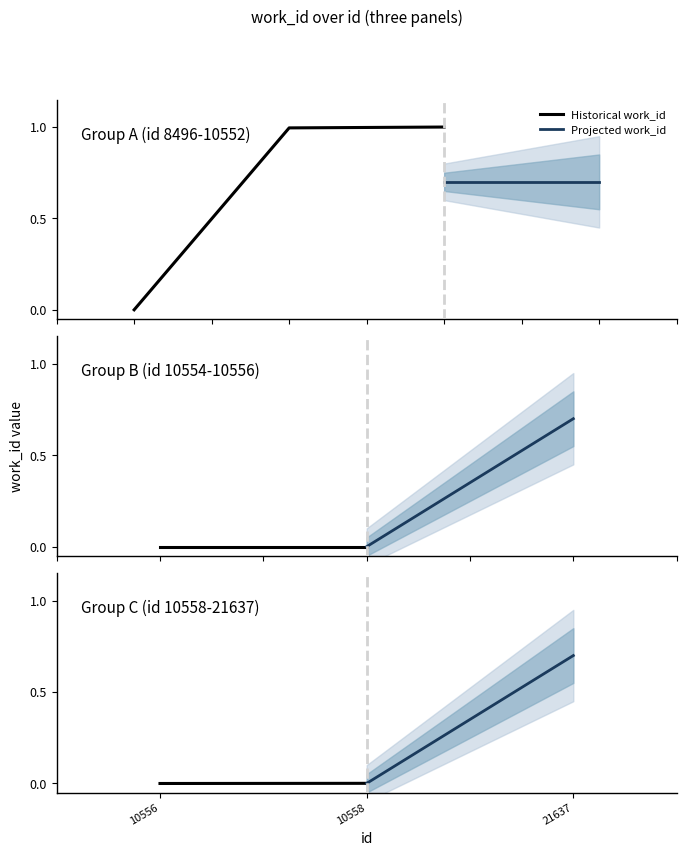

What is the value of the Projected work_id point at the 2nd from the left?

0.7